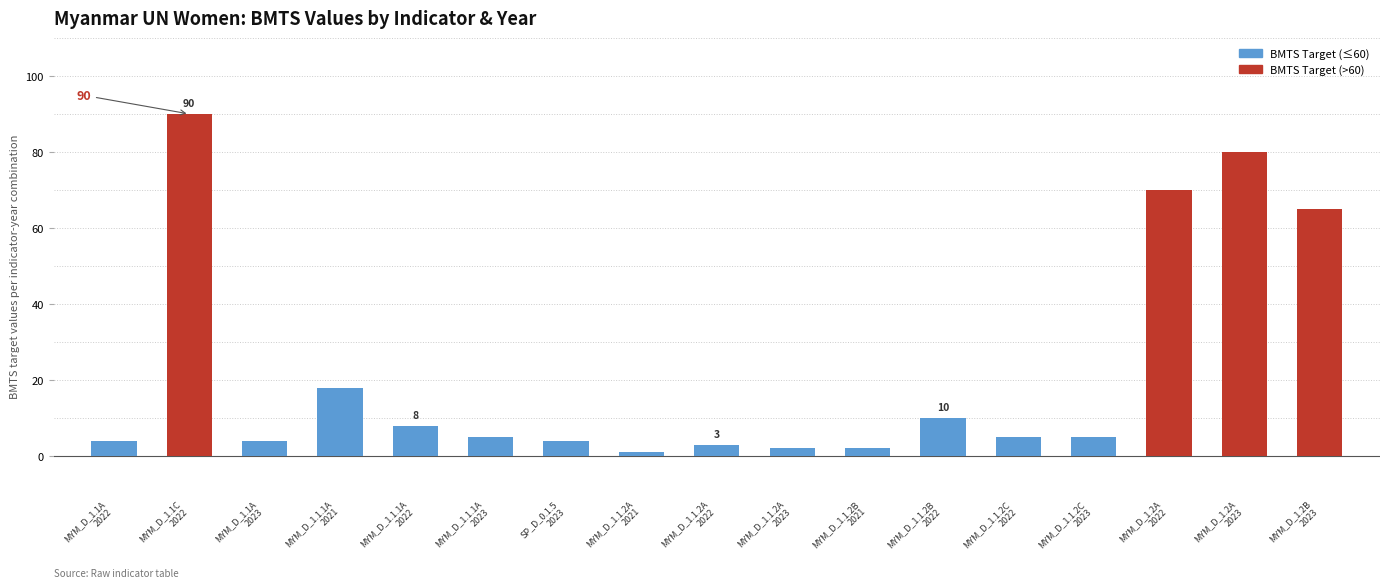

What is the difference between the maximum and minimum values?

89